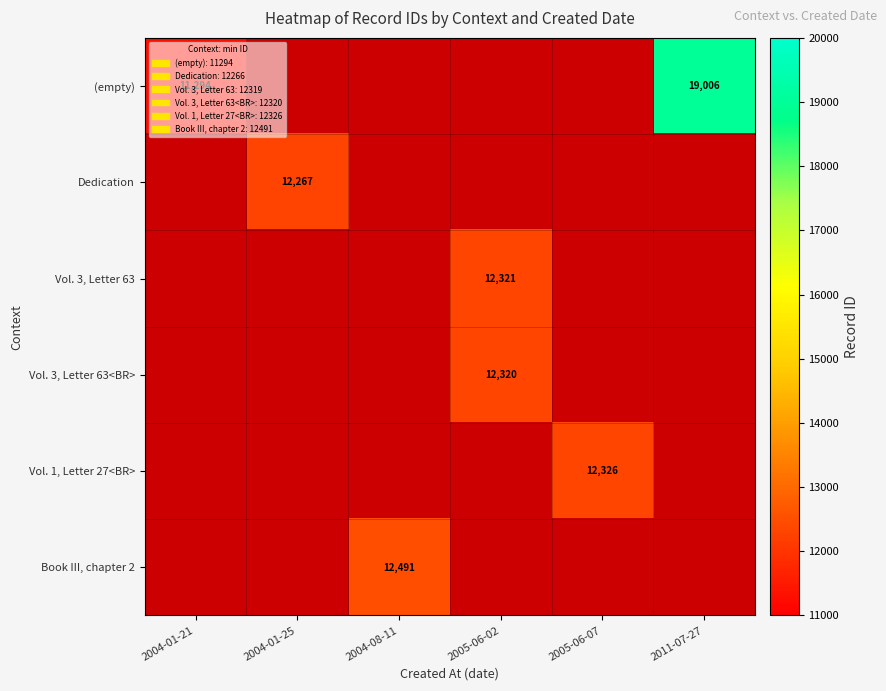

How many distinct data groups are displayed?

6